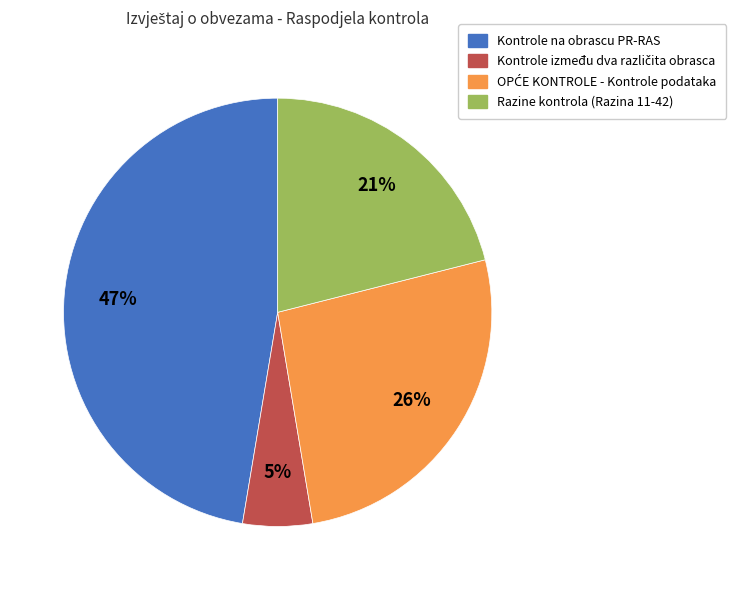

Is there any slice that represents more than half of the pie?

No